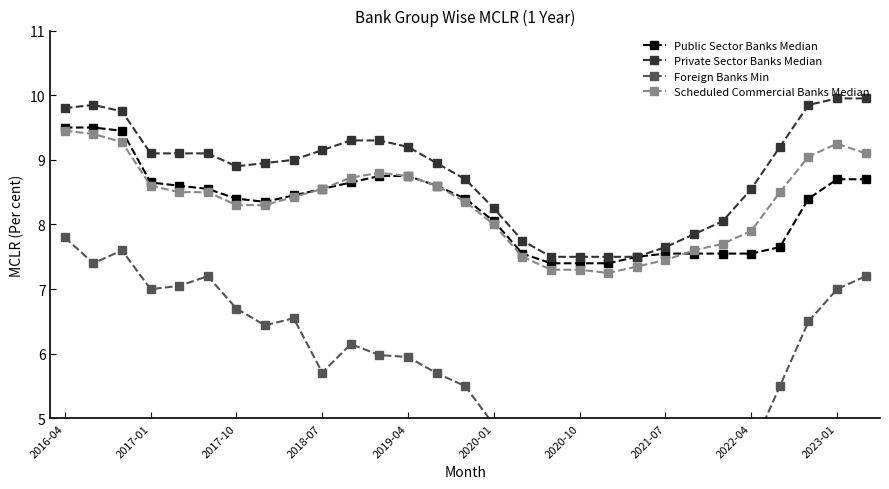

What is the lowest value of the Private Sector Banks Median series?

7.5